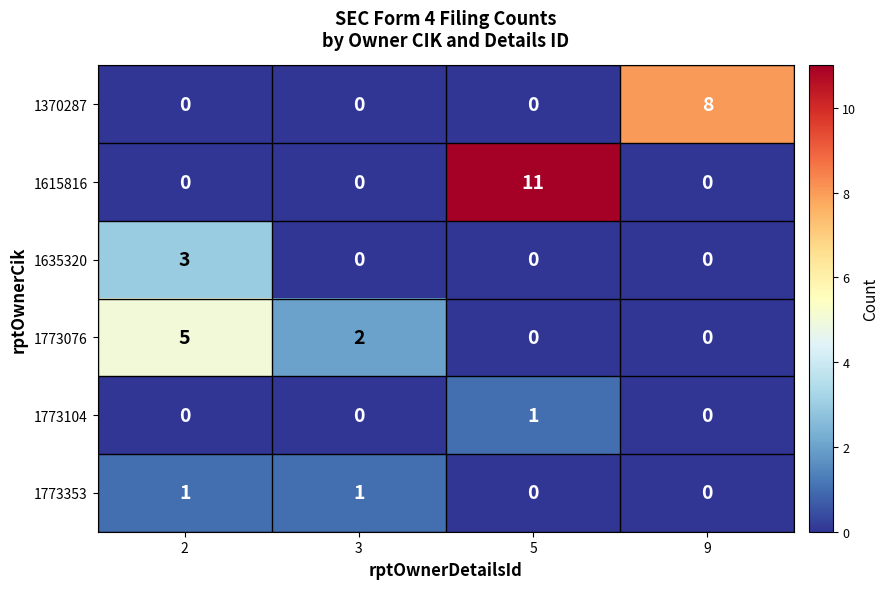

Count the 1635320 values in the range 0 to 3.

4